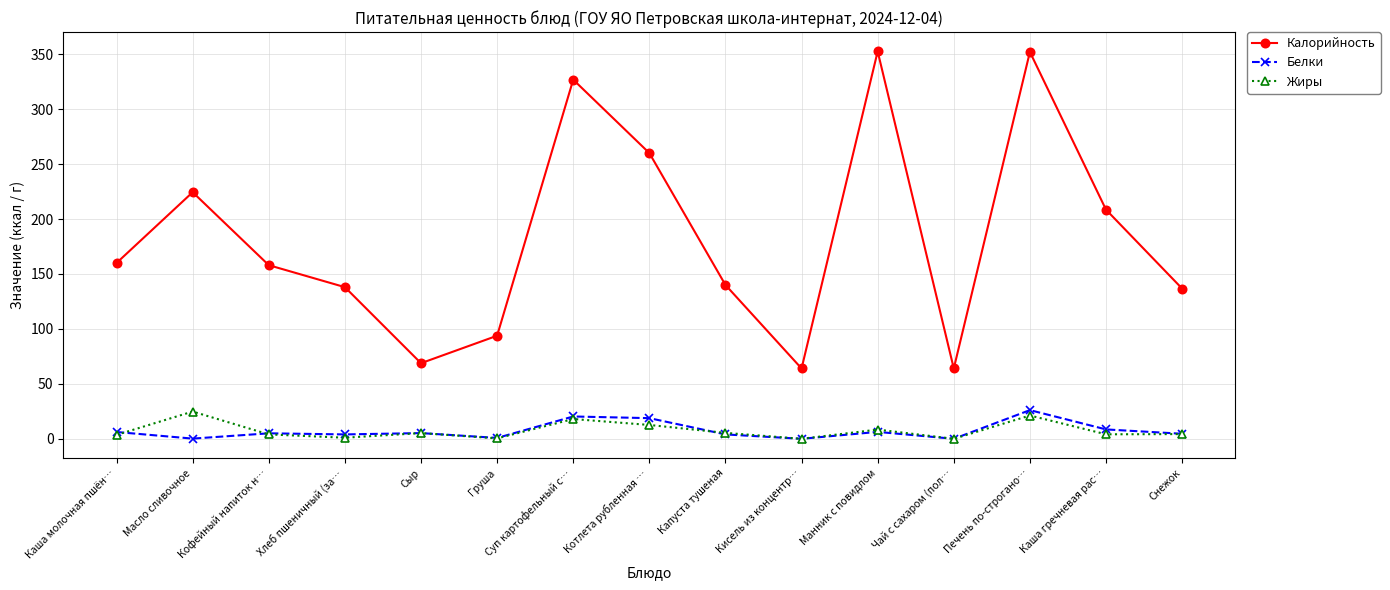

What is the greatest value displayed?

352.5